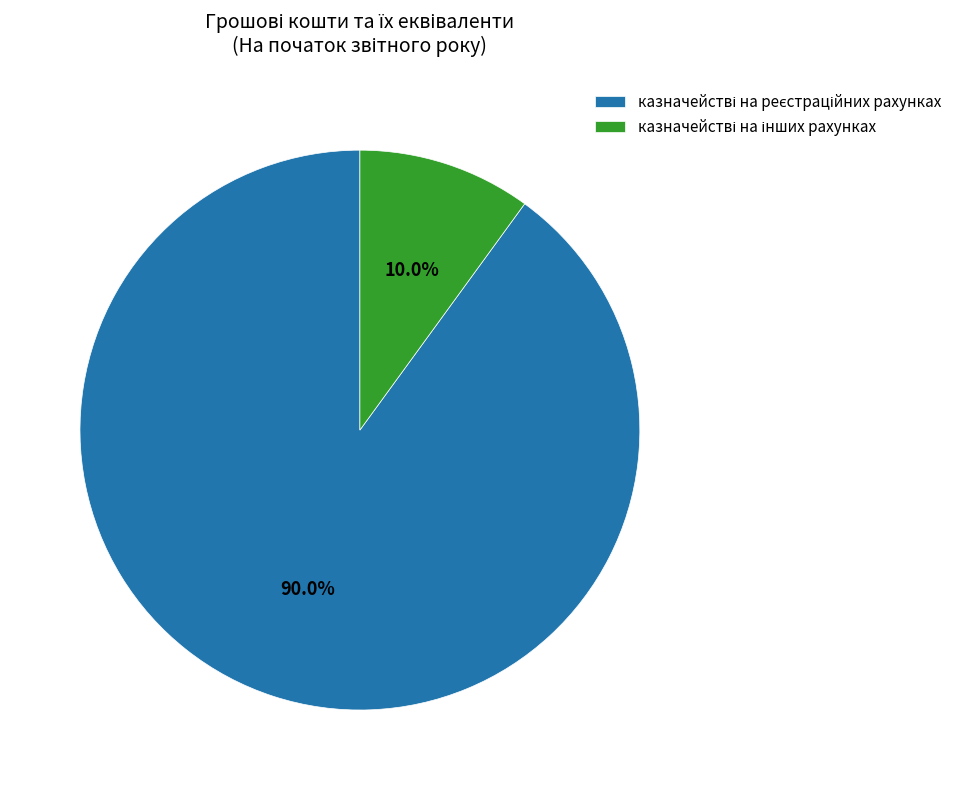

Is there a majority slice in this chart?

Yes